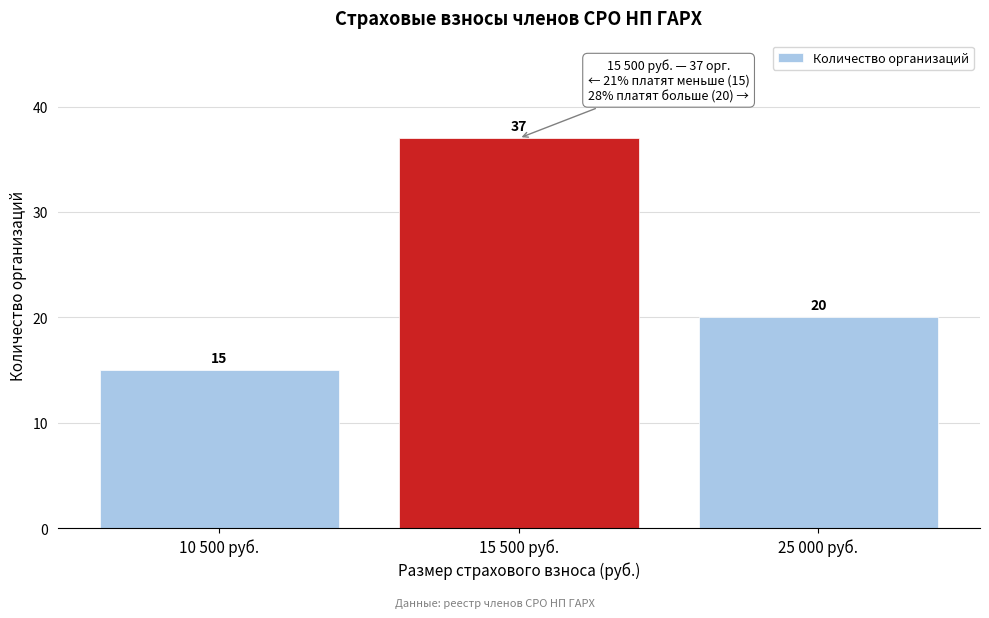

Reading left to right, extract all data points from this chart.

10 500 руб.=15	15 500 руб.=37	25 000 руб.=20